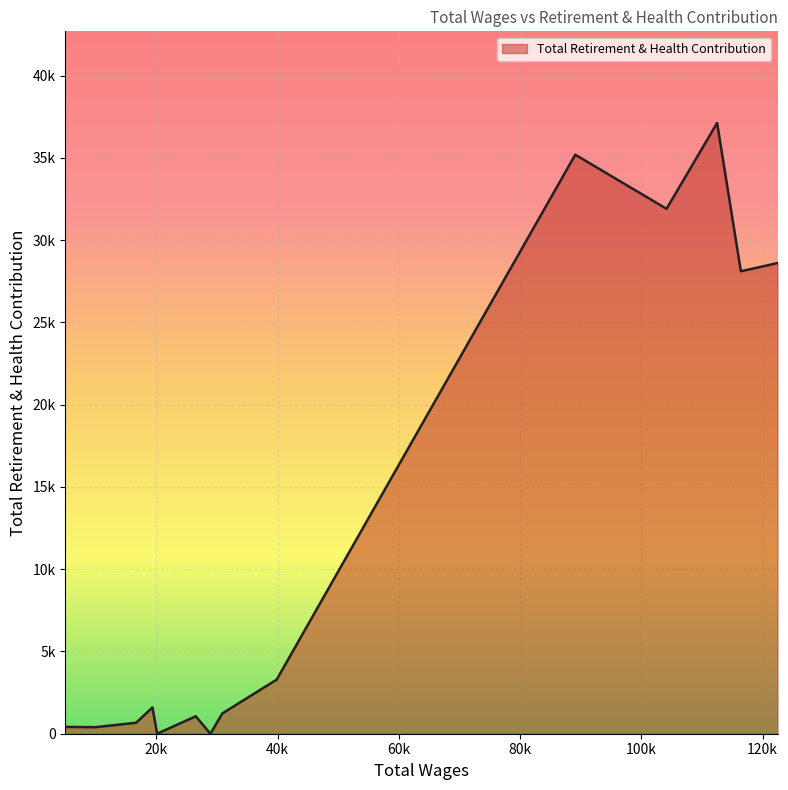

Does the chart have visible grid lines?

Yes